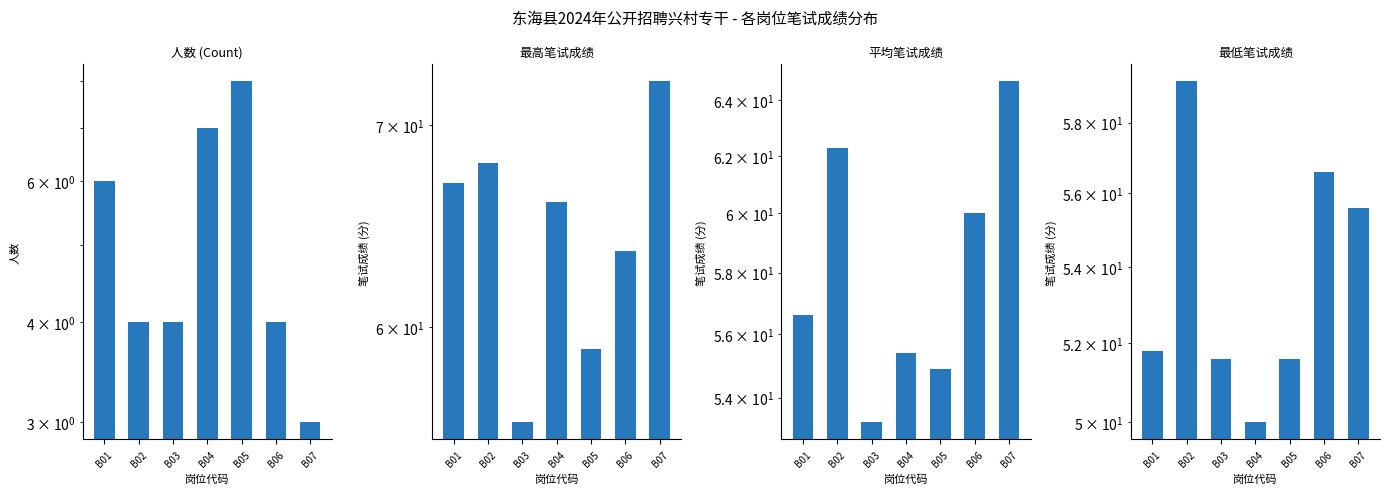

What is the sum of all 最低分 values?

376.4